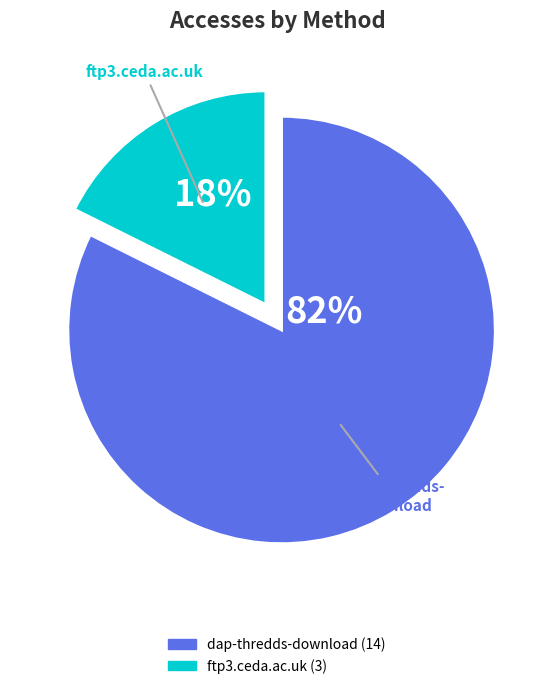

Does any single category account for the majority?

Yes